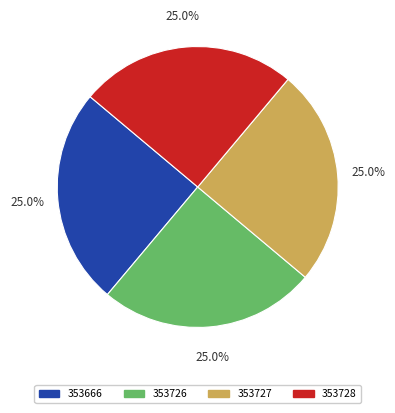

What portion of the pie excludes 353727?

75.0%